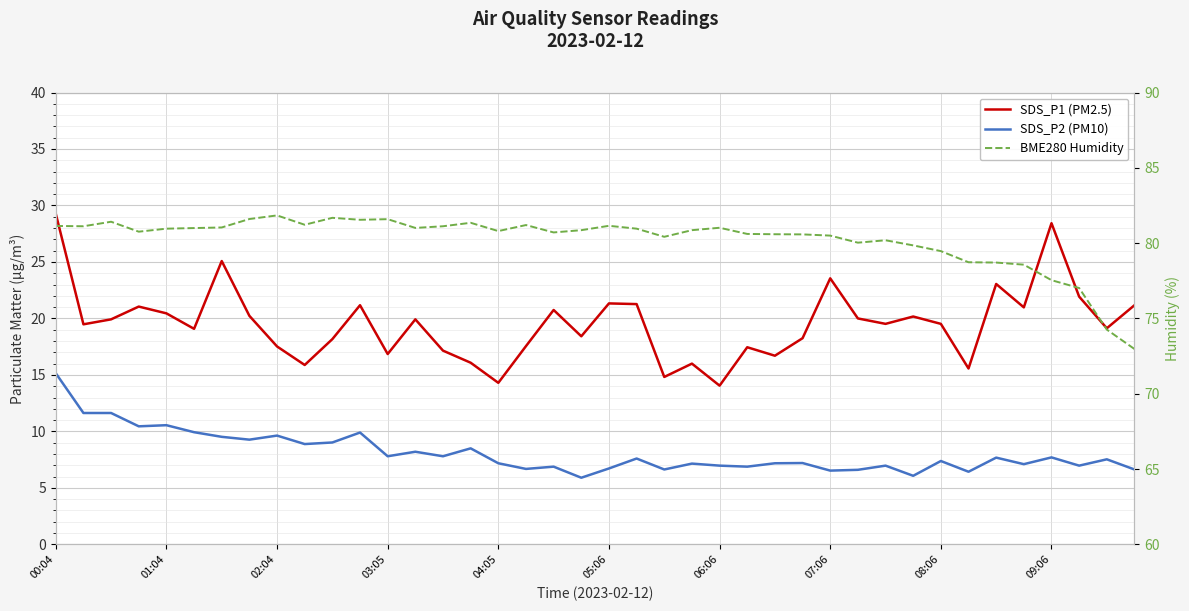

How many interior local peaks does the BME280 Humidity series have?

9